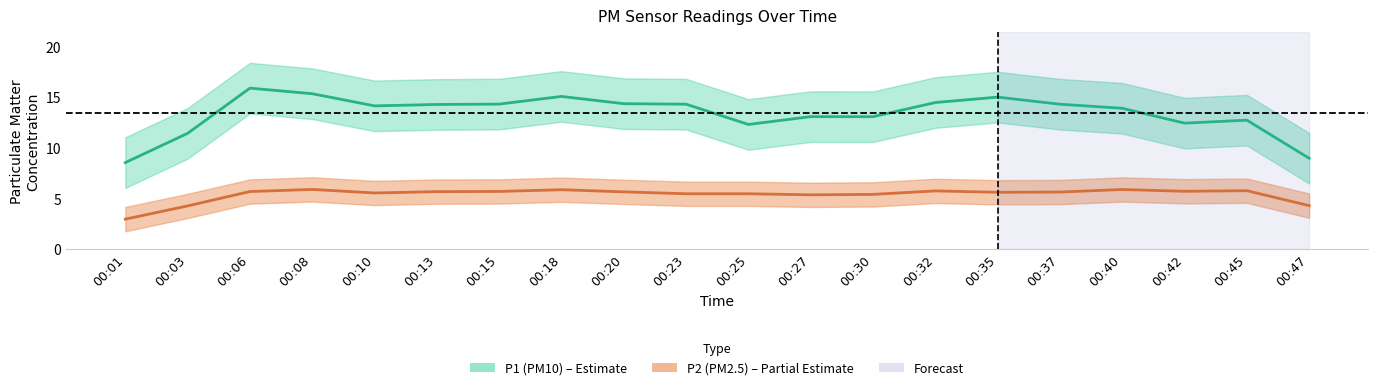

What is the sum of all P2 values?

112.9